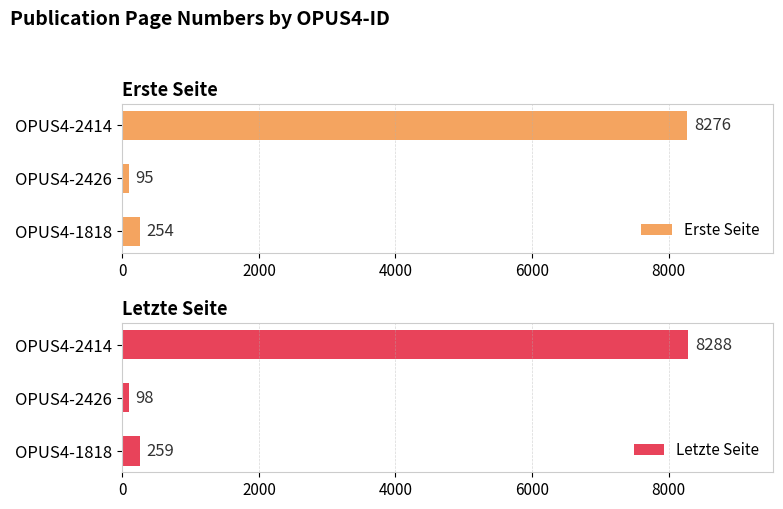

Reading left to right, list all the values displayed in this chart.

Erste Seite: 254	95	8276
Letzte Seite: 259	98	8288